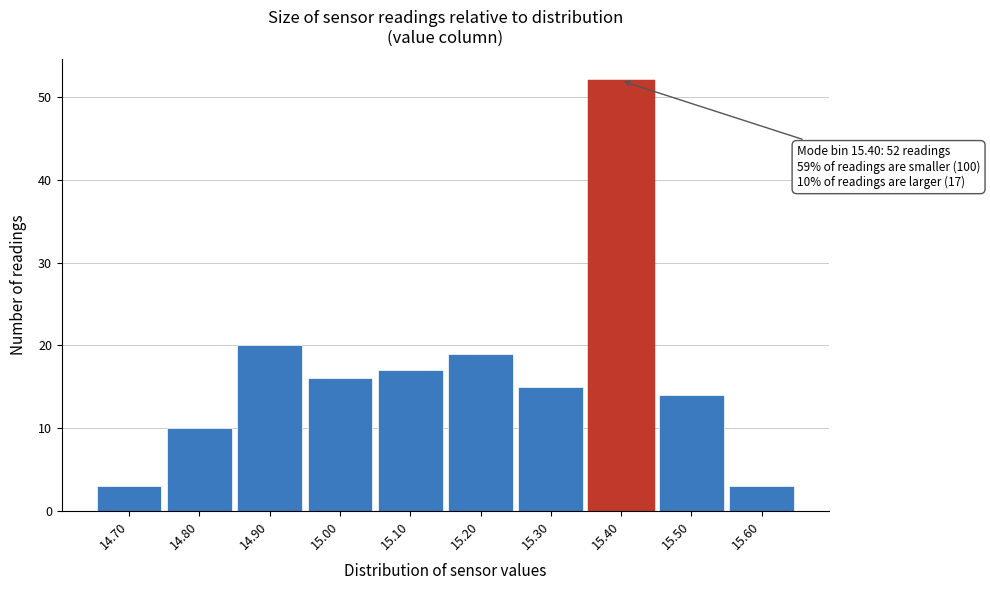

Reading left to right, extract all data points from this chart.

14.70=3	14.80=10	14.90=20	15.00=16	15.10=17	15.20=19	15.30=15	15.40=52	15.50=14	15.60=3